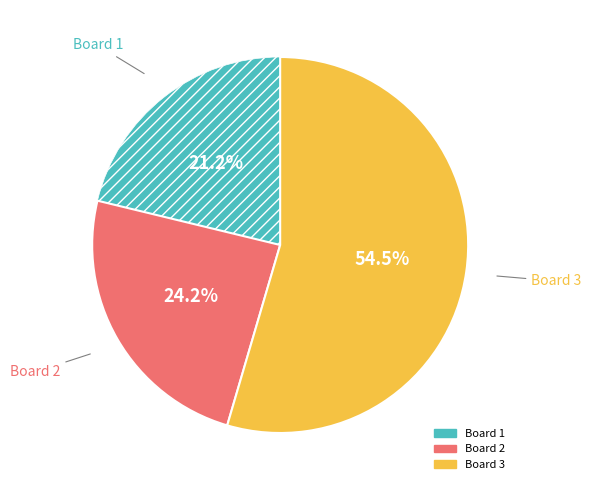

Which has a higher value, Board 3 or Board 1?

Board 3